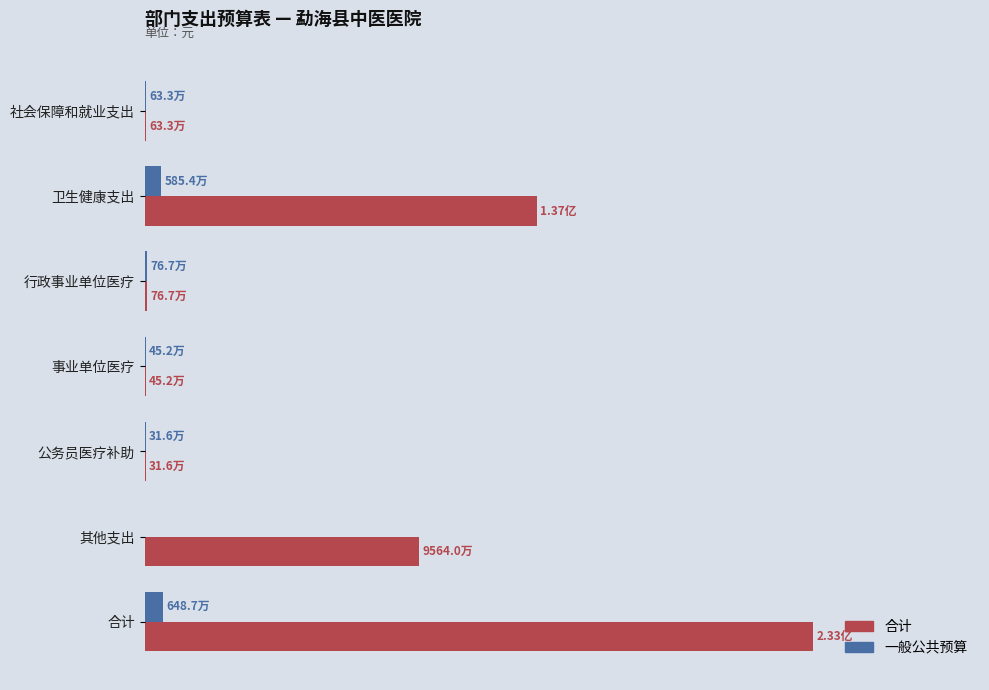

List the series in order of their overall mean, highest first.

合计, 一般公共预算